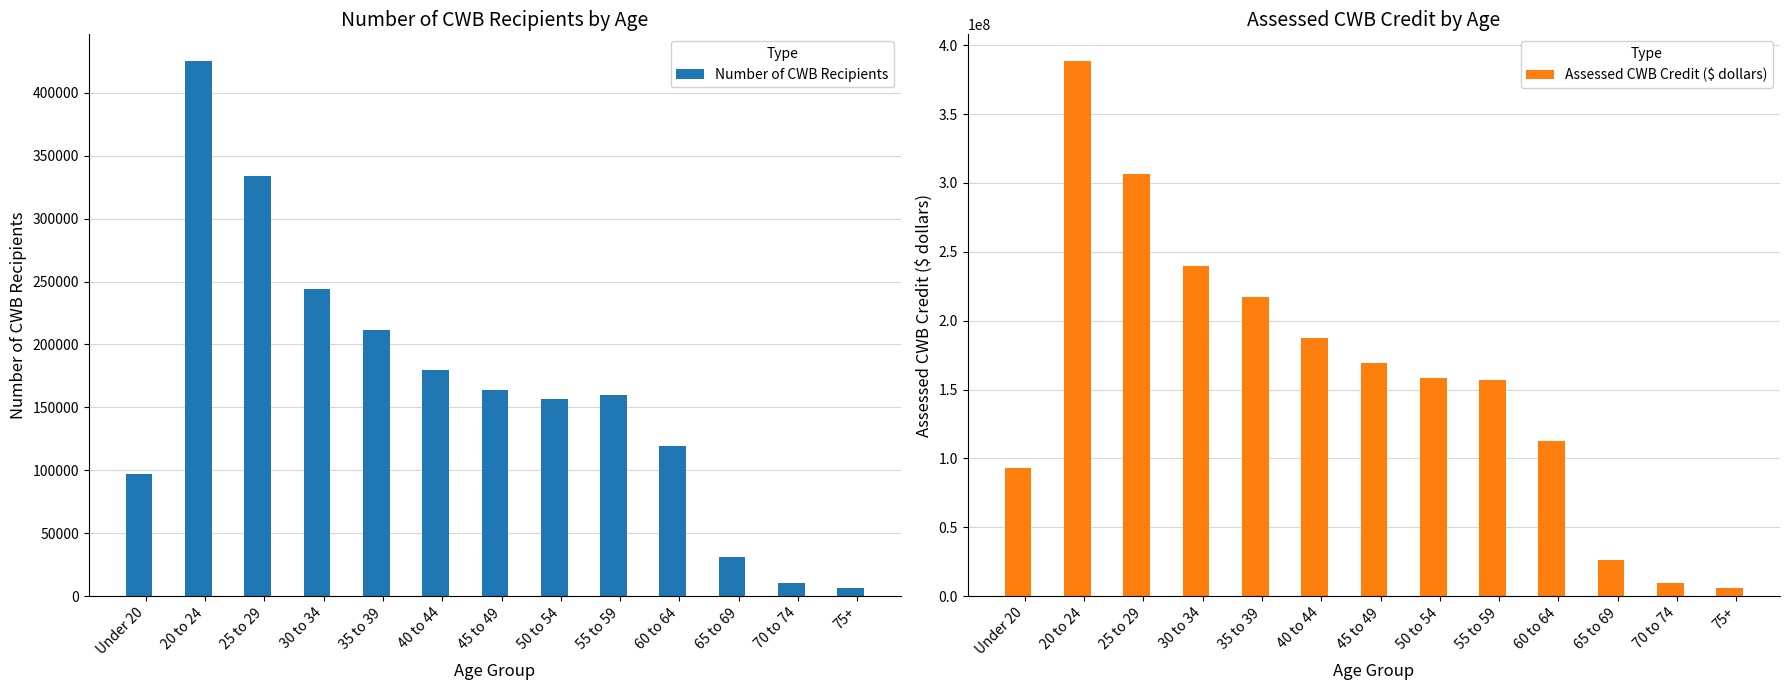

Which label corresponds to the largest value in the chart?

20 to 24